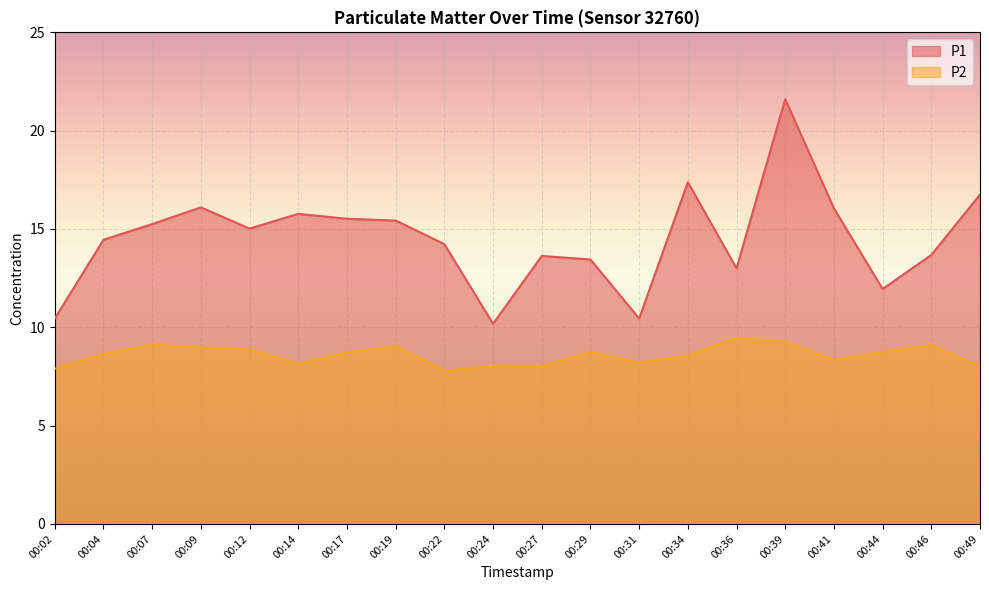

What is the sum of the P1 values at 00:07 and 00:36?

28.2